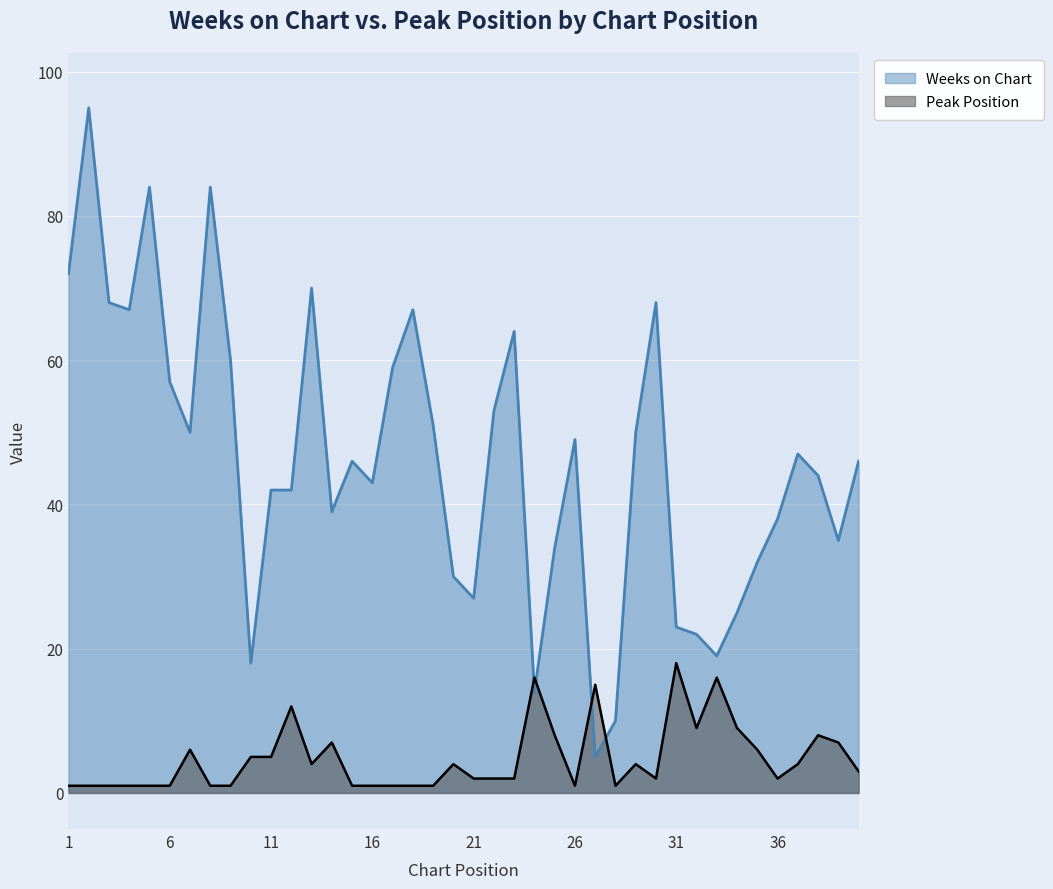

How many data points in Weeks on Chart are less than 46?

19